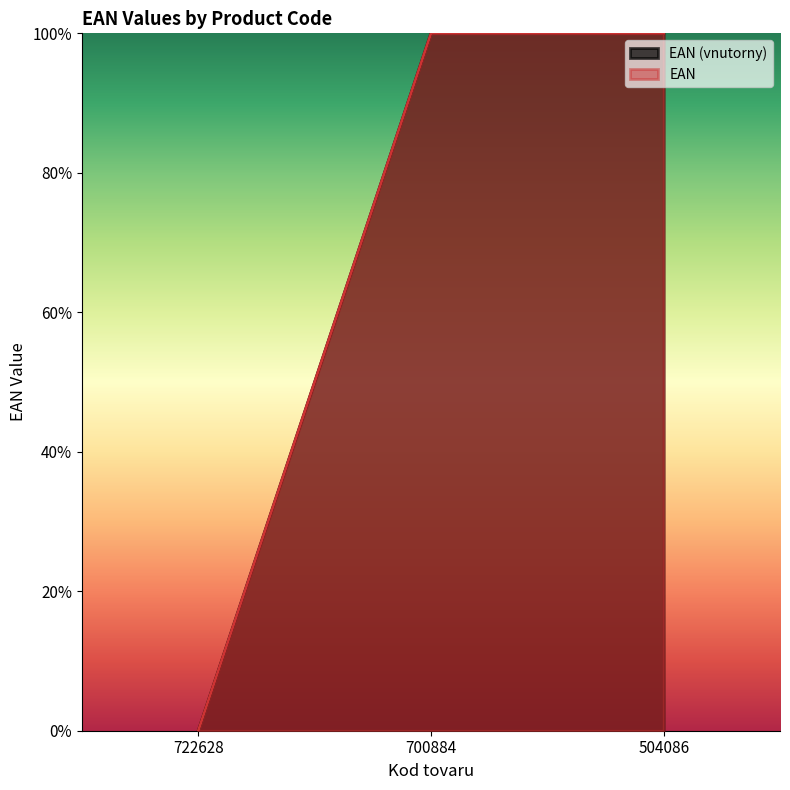

Is the value of EAN (vnutorny) at 722628 greater than the value of EAN at 722628?

No